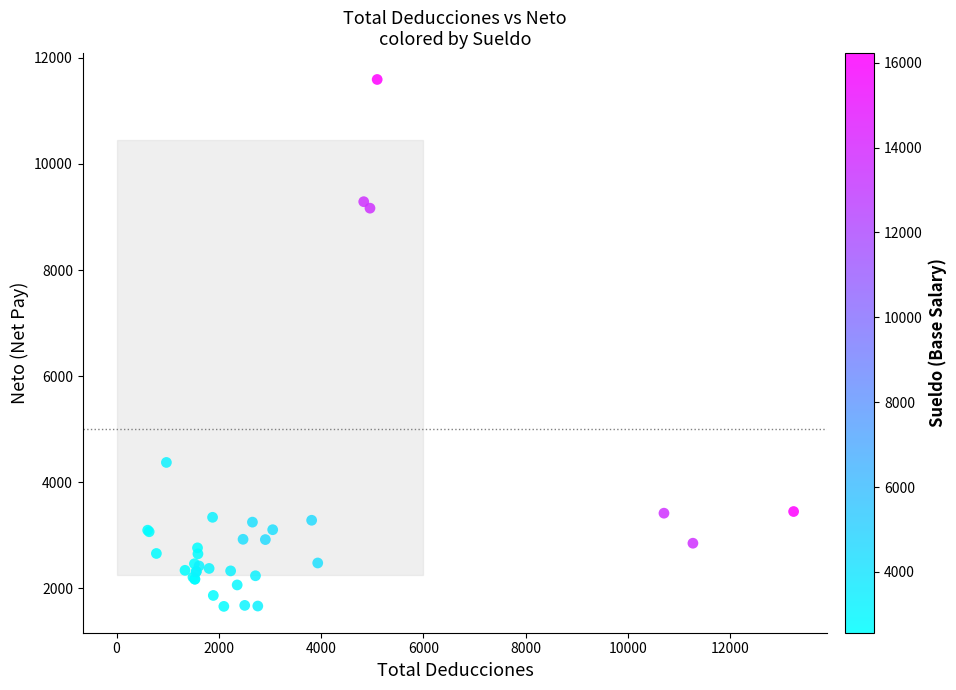

What Y value in the scatter plot is closest to 6625?

4371.8